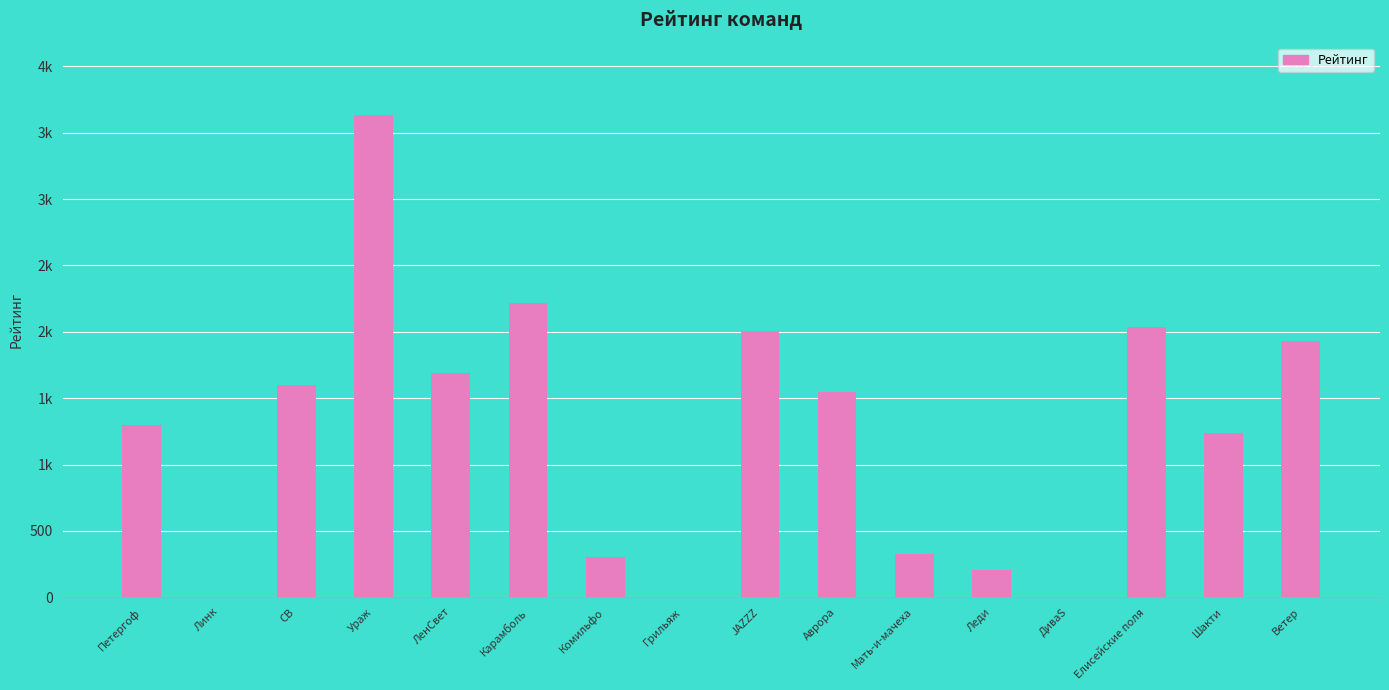

What is the sum of the values at Ураж and Линк?

3636